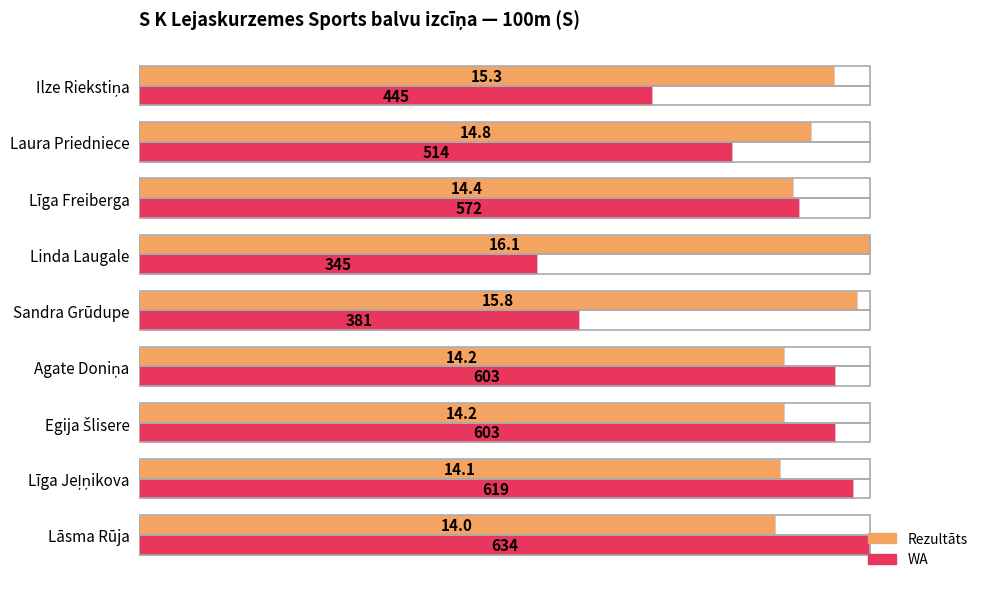

What are all the series names shown in the legend?

Rezultāts, WA